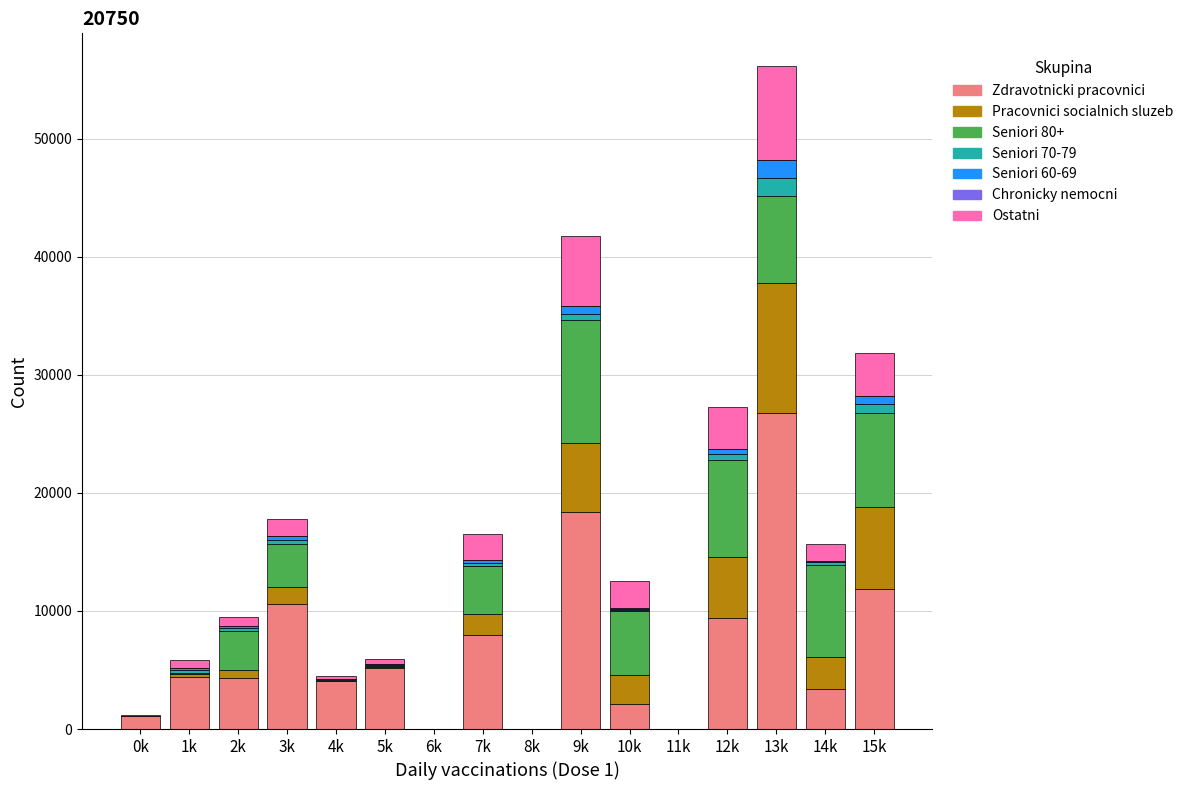

What is the highest value of the Zdravotnicki pracovnici series?

26763